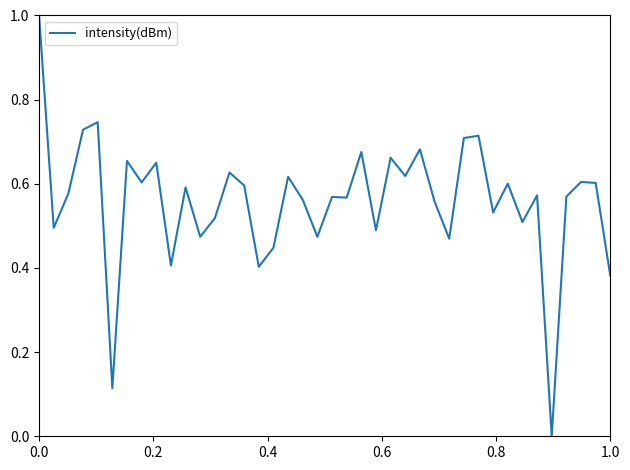

What is the greatest value displayed?

1.0